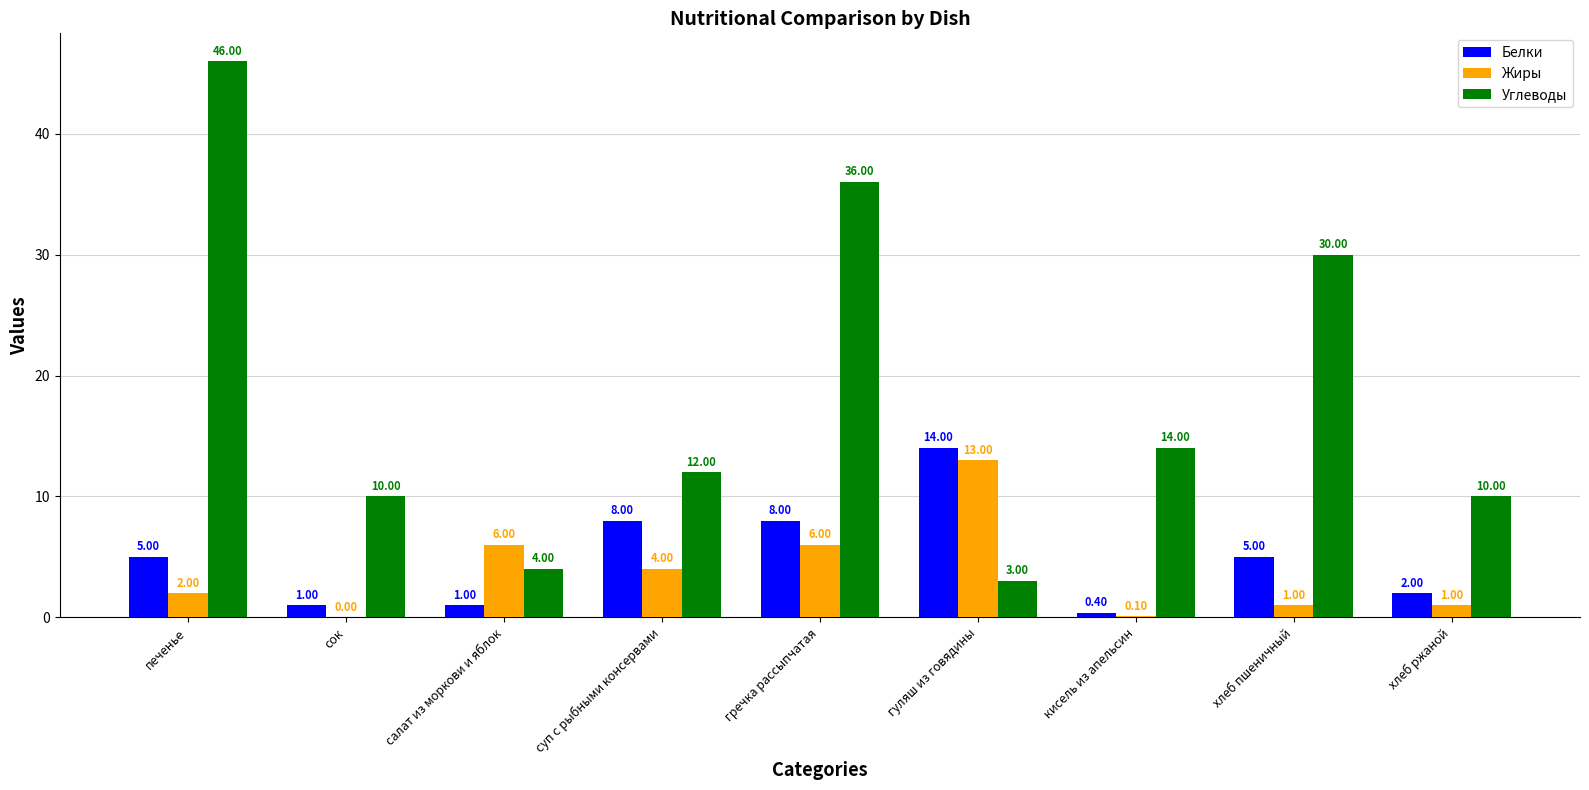

At which label does Углеводы first exceed 12?

печенье